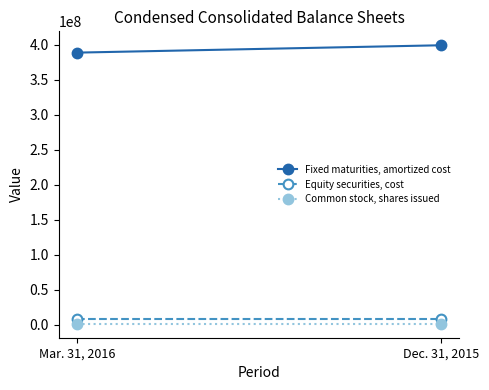

What is the difference between the highest and lowest values at Mar. 31, 2016?

387876116